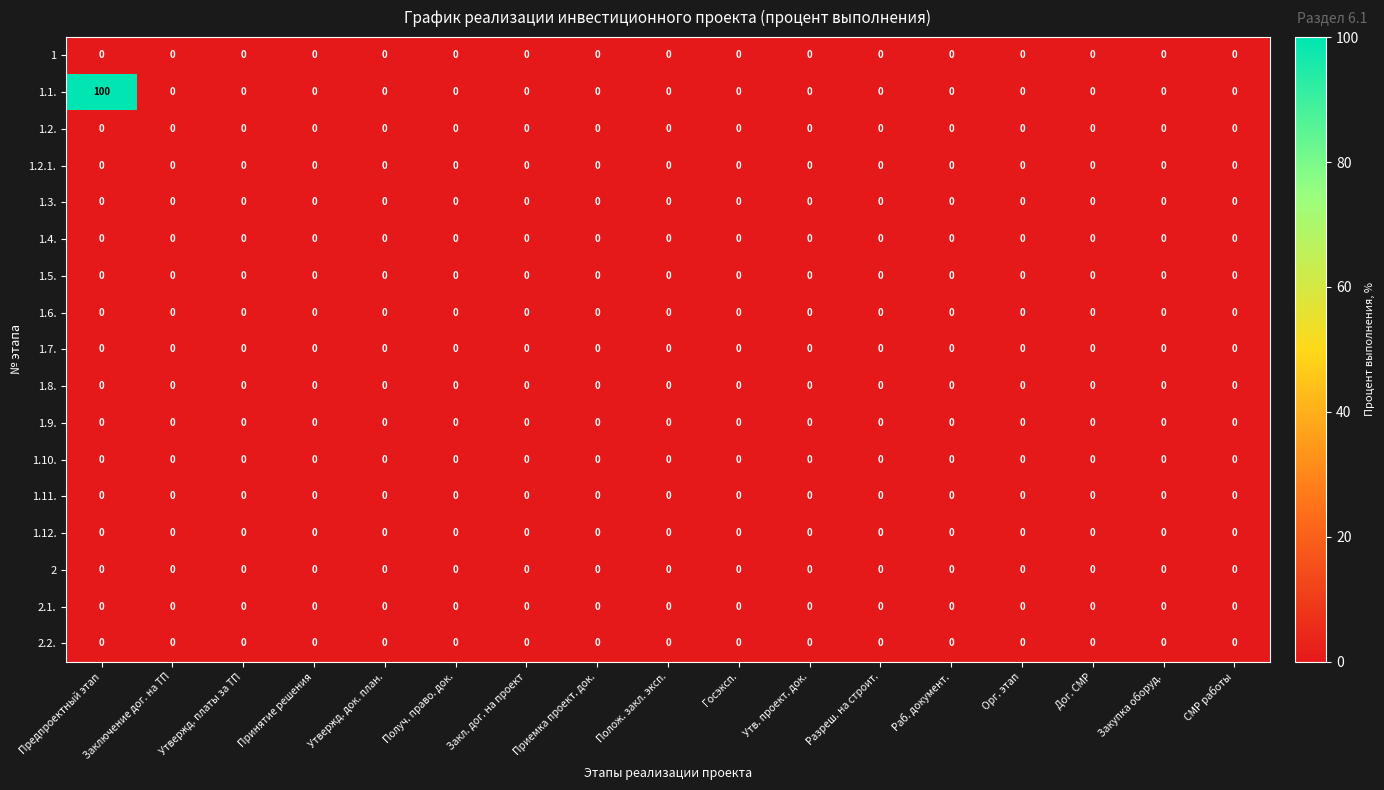

True or false: 1.2. has a value of 0 at Полож. закл. эксп..

True